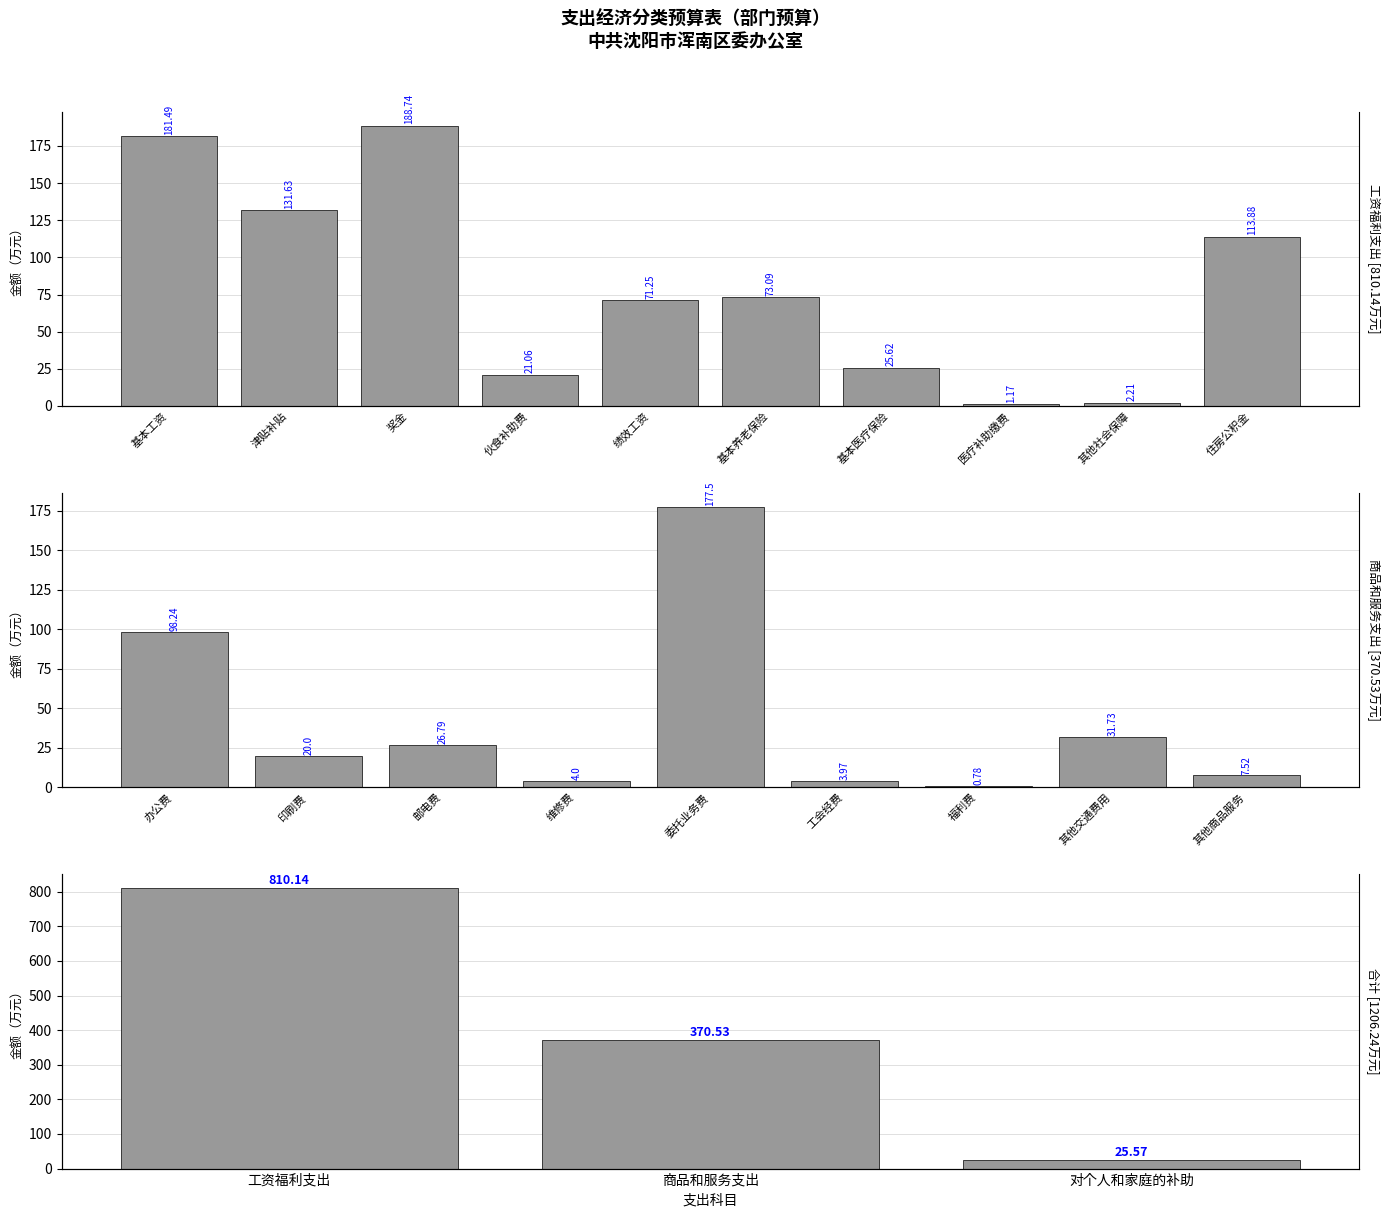

Which label corresponds to the largest value in the chart?

工资福利支出